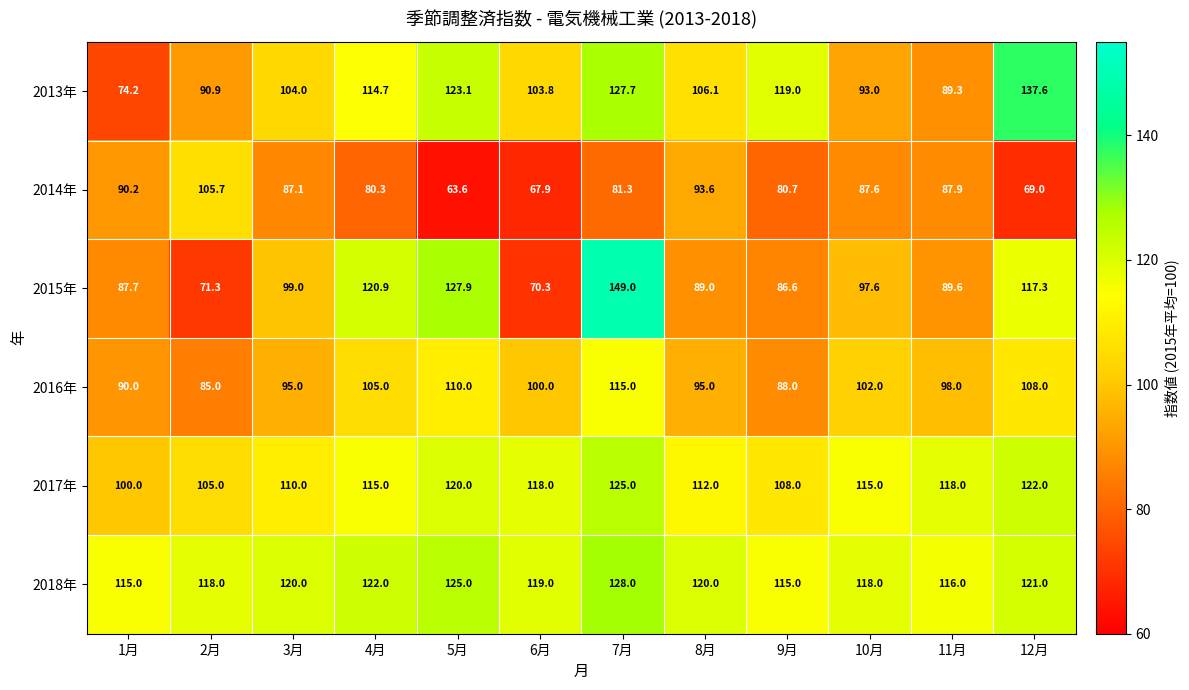

Which series changed the most between 5月 and 12月?

2013年